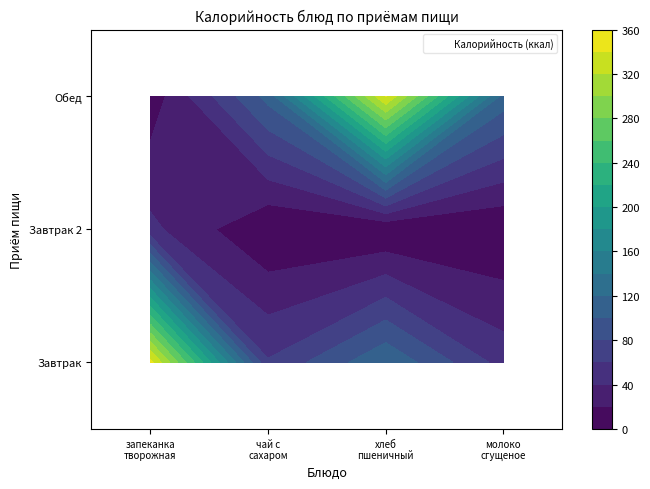

Reading left to right, what are all the values shown in this chart?

Завтрак: запеканка творожная=347.0	чай с сахаром и лимоном=62.0	хлеб пшеничный=117.5	молоко сгущеное=52.0
Завтрак 2: запеканка творожная=45.0	чай с сахаром и лимоном=0.0	хлеб пшеничный=0.0	молоко сгущеное=0.0
Обед: запеканка творожная=7.2	чай с сахаром и лимоном=107.2	хлеб пшеничный=341.0	молоко сгущеное=112.7